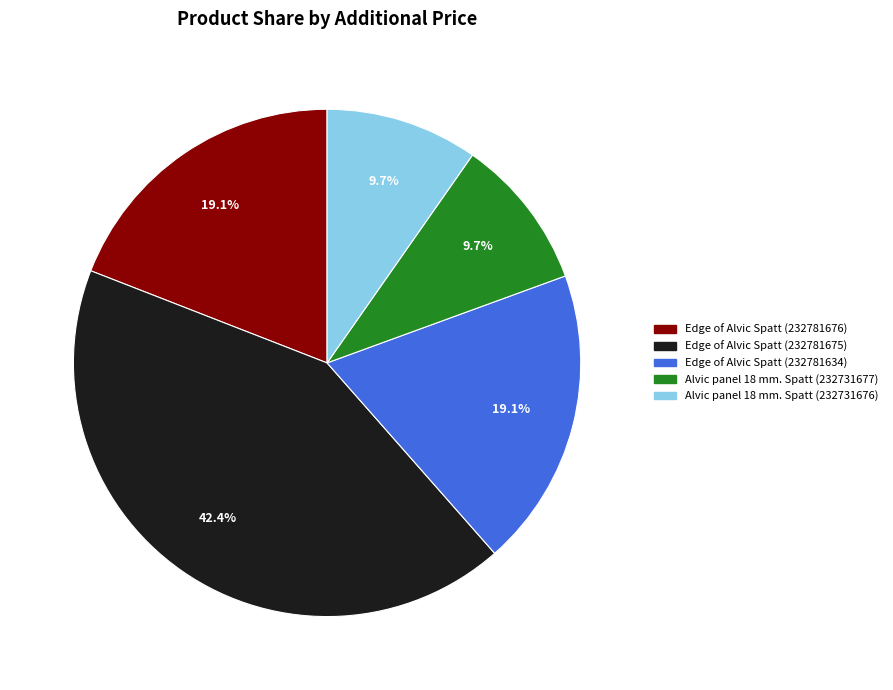

To the nearest percent, what is the difference between the Edge of Alvic Spatt (232781675) and Edge of Alvic Spatt (232781634) slice percentages?

23%